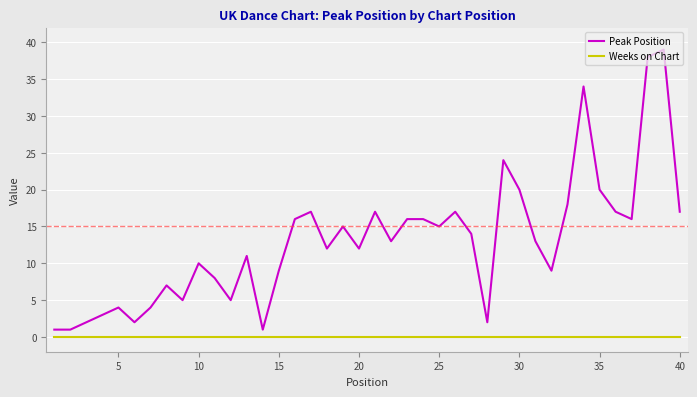

Which series has the largest total across all categories?

Peak Position